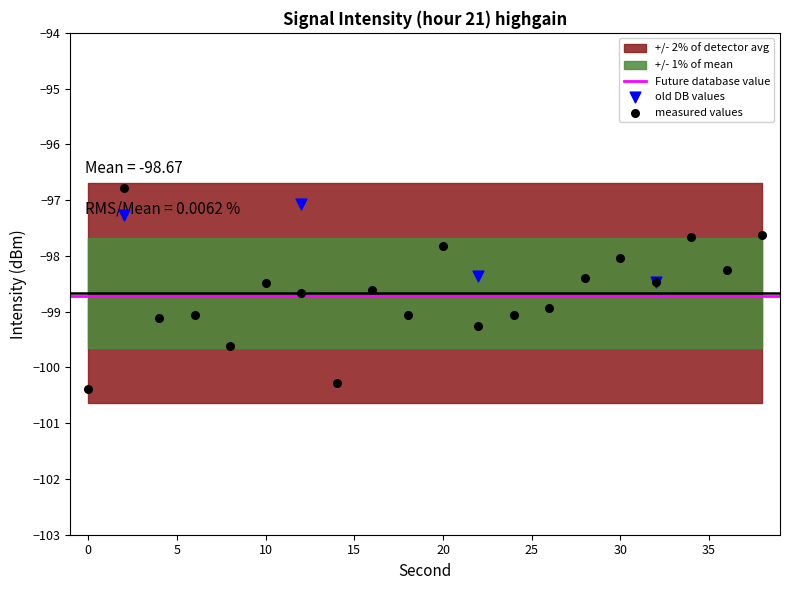

Which has a higher value, 36 or 38?

38